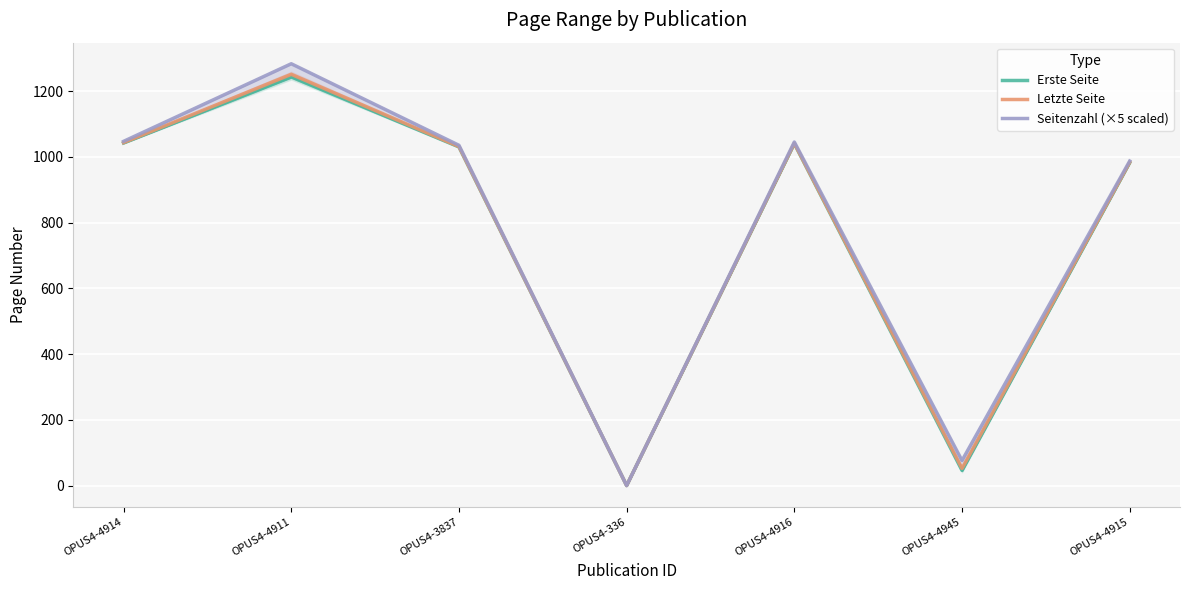

At OPUS4-4914, list the series in order from largest to smallest.

Seitenzahl (×5 scaled), Letzte Seite, Erste Seite